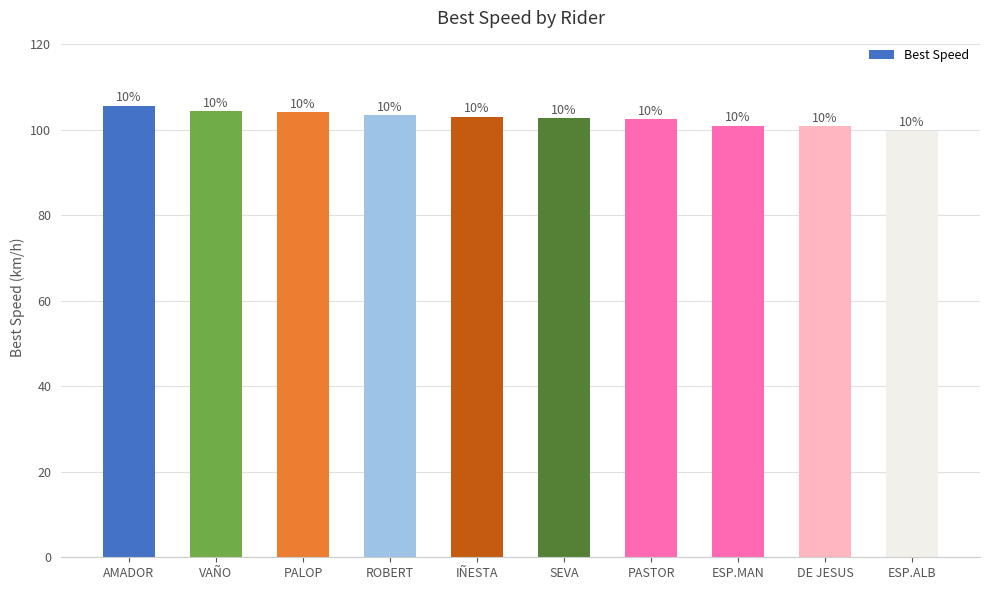

Between AMADOR and IÑESTA, which is larger?

AMADOR